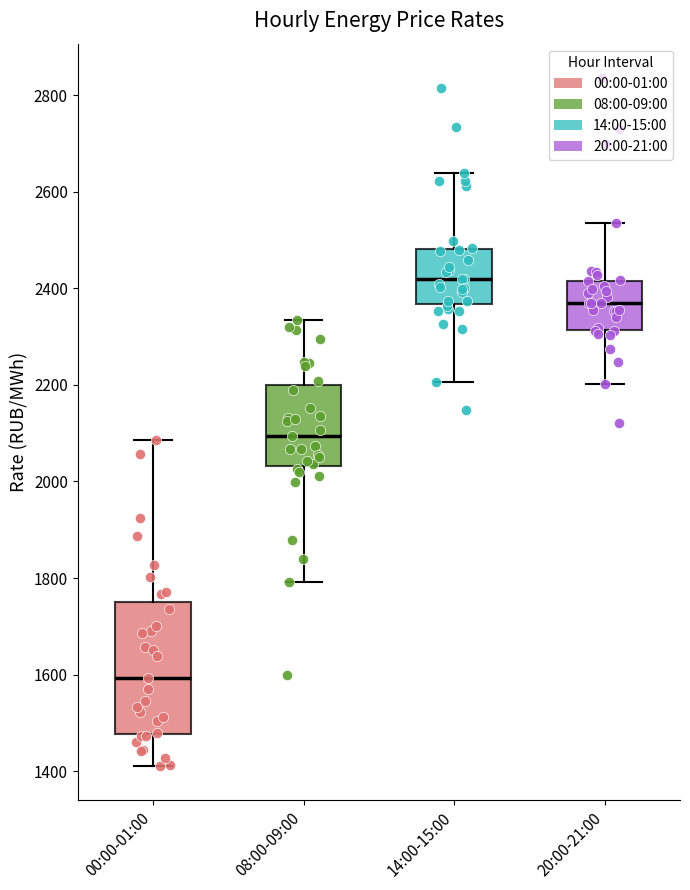

Reading left to right, transcribe this box plot: for each box, give where its median line is, the range the box spans, and where its two whiskers end, as read against the y-axis. The values are not printed on the chart, so give them approximately, as read against the axis.

00:00-01:00: median 1600, box 1480 to 1760, whiskers 1420 to 2080
08:00-09:00: median 2100, box 2040 to 2200, whiskers 1800 to 2340
14:00-15:00: median 2420, box 2360 to 2480, whiskers 2200 to 2640
20:00-21:00: median 2360, box 2320 to 2420, whiskers 2200 to 2540